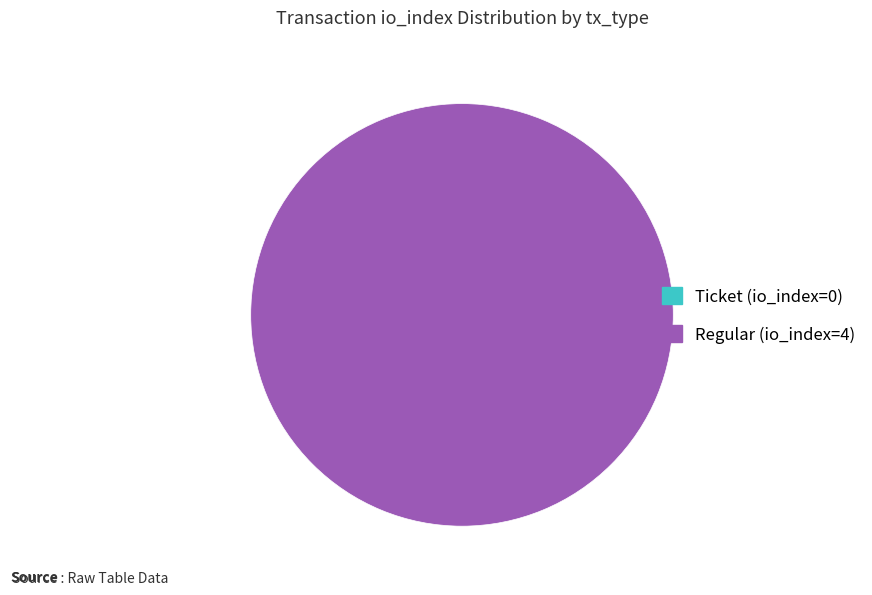

Count the number of slices in the pie.

2